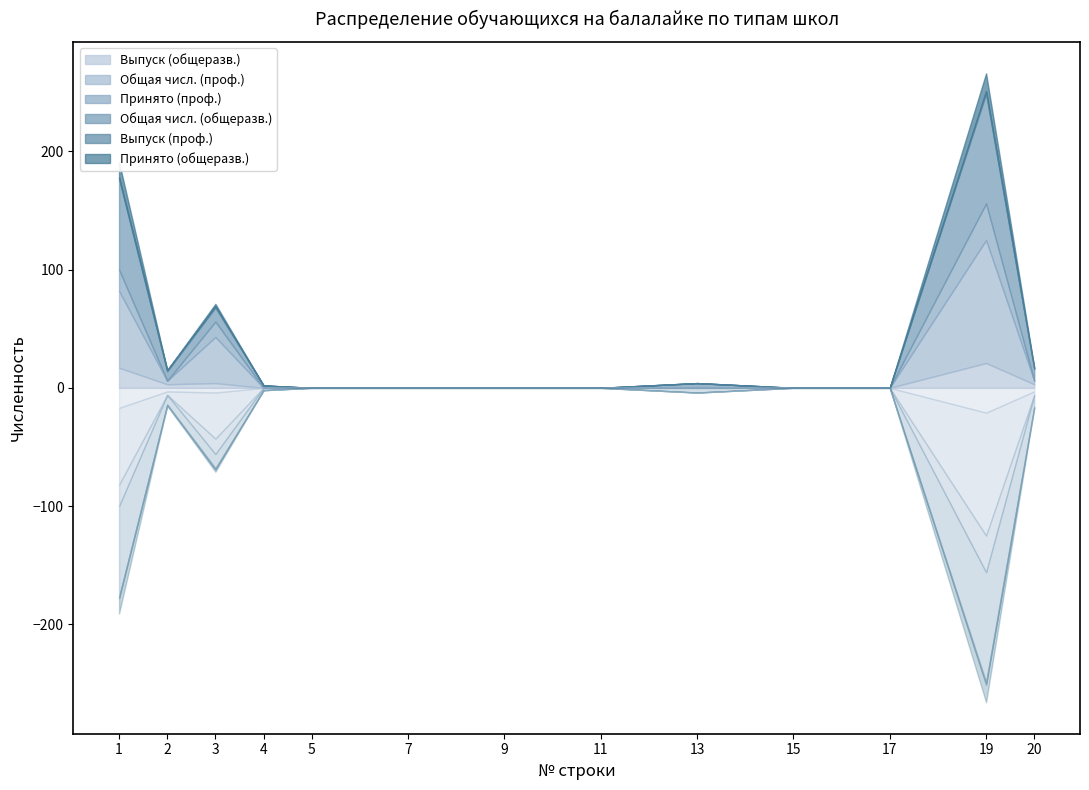

True or false: Принято (проф.) has more than 1 points higher than both neighbors.

True